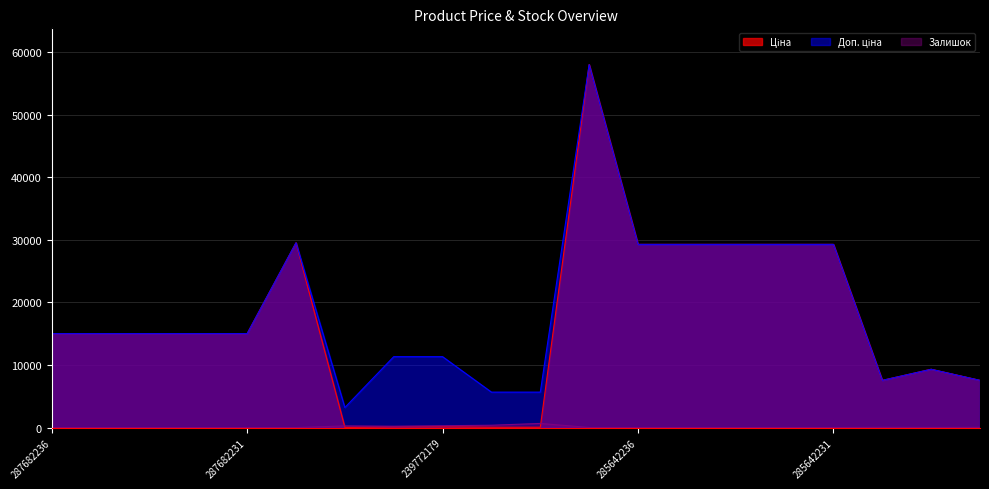

What is the label of the 17th point from the left?

285642231